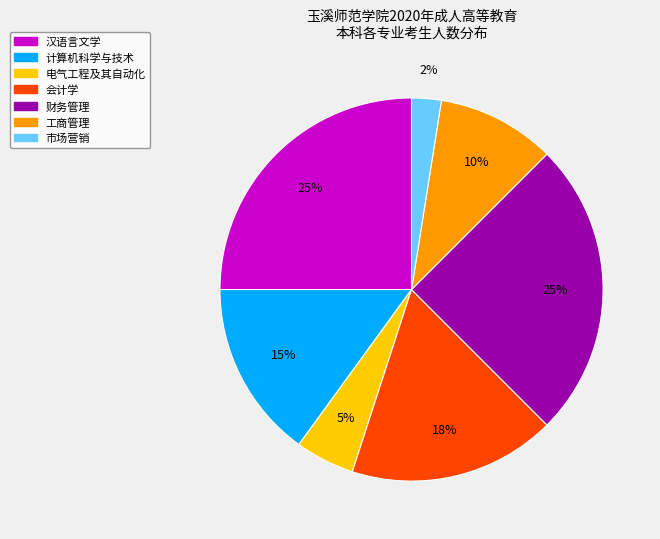

Combined, do 市场营销 and 财务管理 account for over 50%?

No